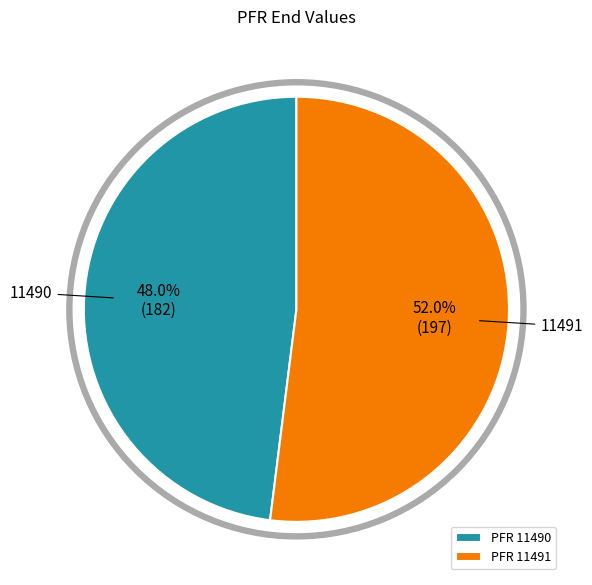

Combined, what portion of the pie is 11490 and 11491?

100.0%